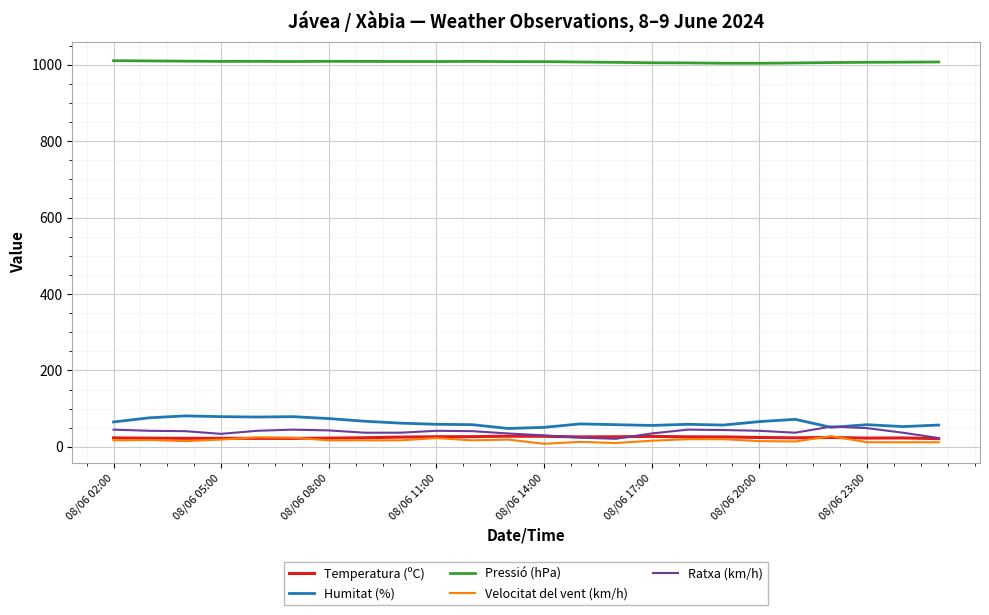

True or false: Humitat (%) and Pressió (hPa) intersect in this chart.

False